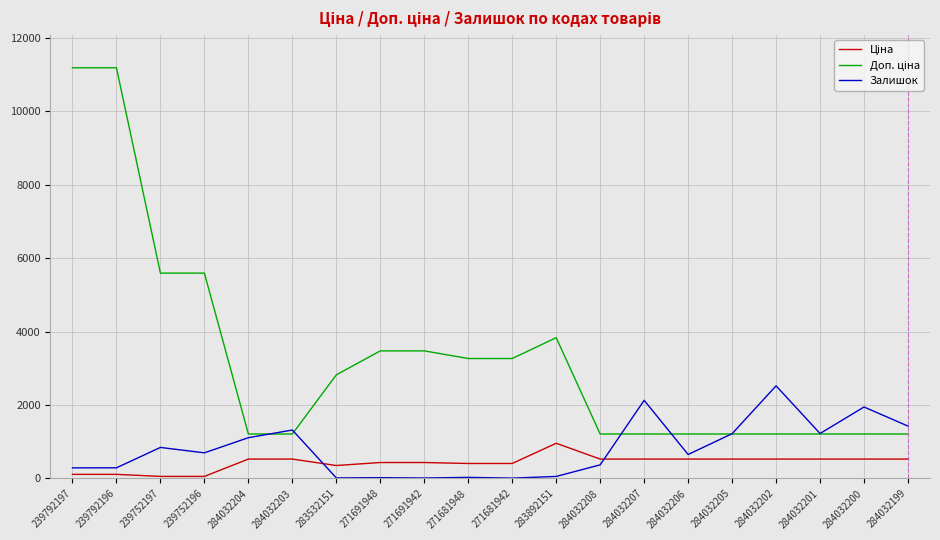

What is the total value across all series at 284032203?

3057.9